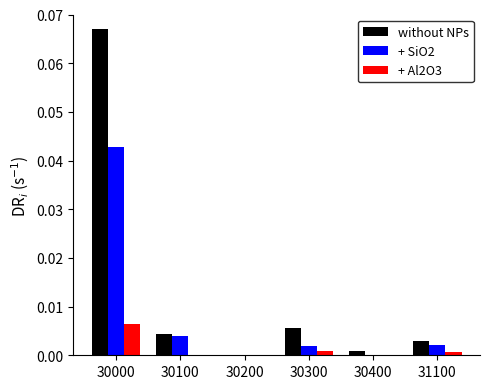

How many series are shown in this chart?

3